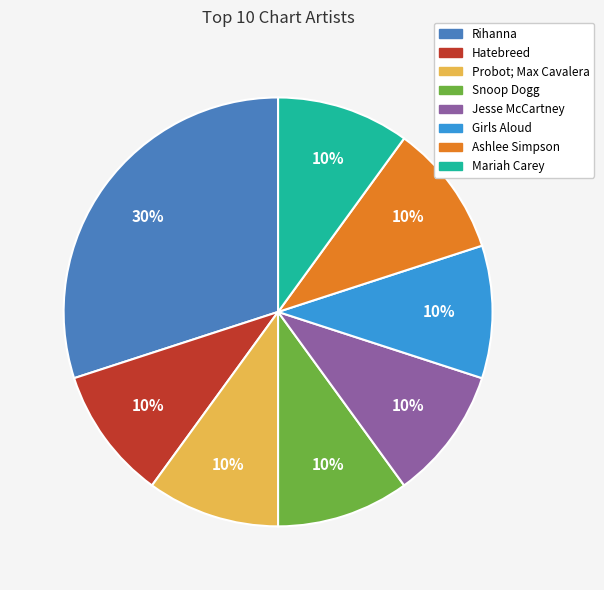

Does Snoop Dogg represent more than half of the total?

No